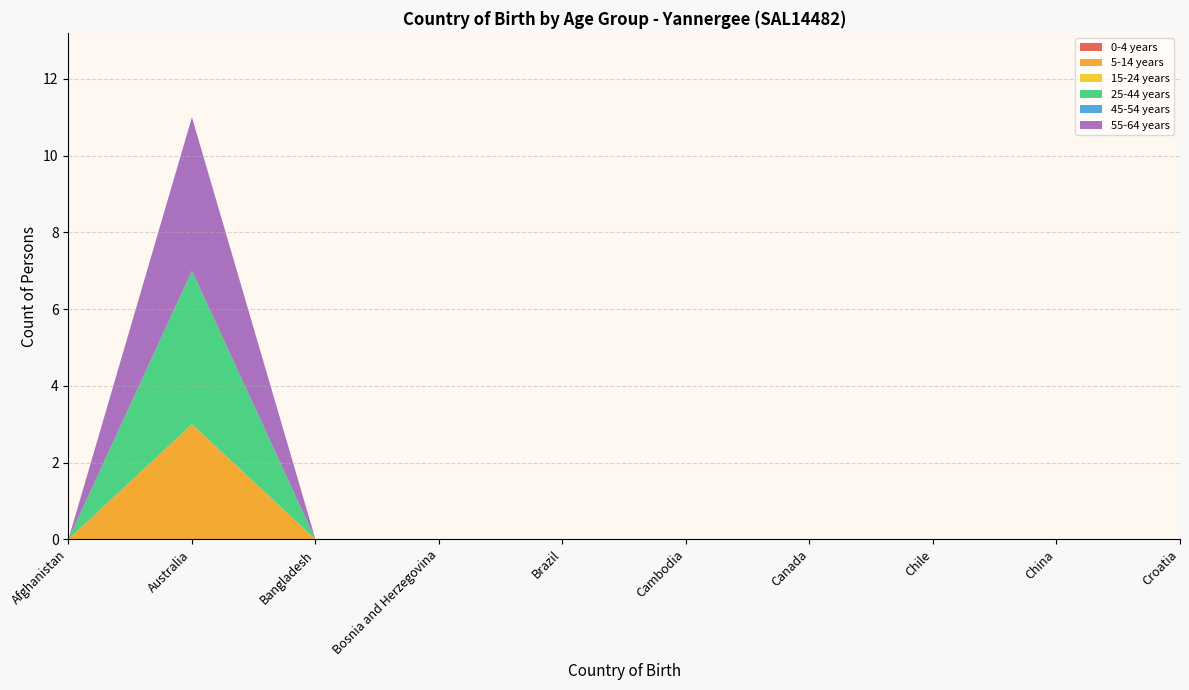

Reading left to right, transcribe all the data shown in this chart.

0-4 years: Afghanistan=0	Australia=0	Bangladesh=0	Bosnia and Herzegovina=0	Brazil=0	Cambodia=0	Canada=0	Chile=0	China=0	Croatia=0
5-14 years: Afghanistan=0	Australia=3	Bangladesh=0	Bosnia and Herzegovina=0	Brazil=0	Cambodia=0	Canada=0	Chile=0	China=0	Croatia=0
15-24 years: Afghanistan=0	Australia=0	Bangladesh=0	Bosnia and Herzegovina=0	Brazil=0	Cambodia=0	Canada=0	Chile=0	China=0	Croatia=0
25-44 years: Afghanistan=0	Australia=4	Bangladesh=0	Bosnia and Herzegovina=0	Brazil=0	Cambodia=0	Canada=0	Chile=0	China=0	Croatia=0
45-54 years: Afghanistan=0	Australia=0	Bangladesh=0	Bosnia and Herzegovina=0	Brazil=0	Cambodia=0	Canada=0	Chile=0	China=0	Croatia=0
55-64 years: Afghanistan=0	Australia=4	Bangladesh=0	Bosnia and Herzegovina=0	Brazil=0	Cambodia=0	Canada=0	Chile=0	China=0	Croatia=0